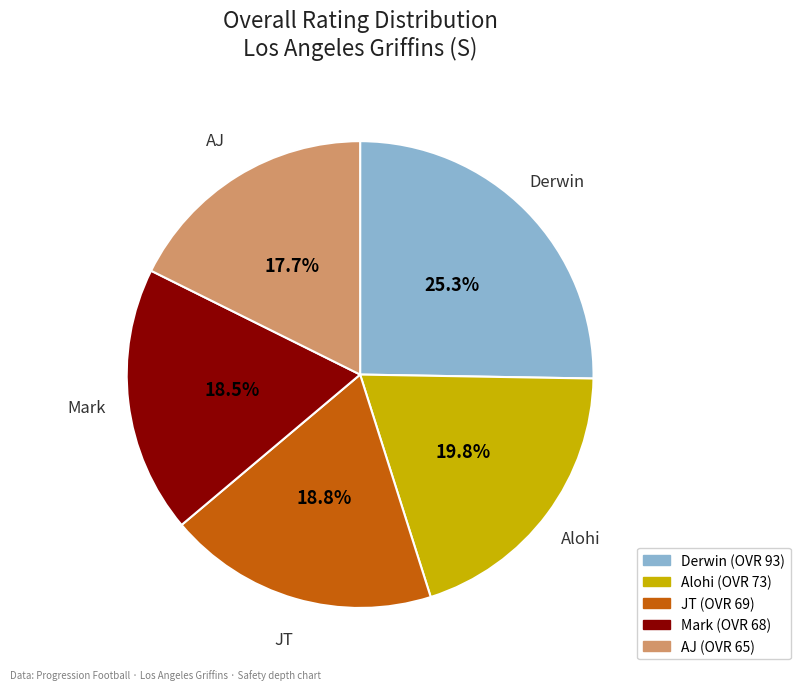

What is the largest slice in the pie chart?

Derwin